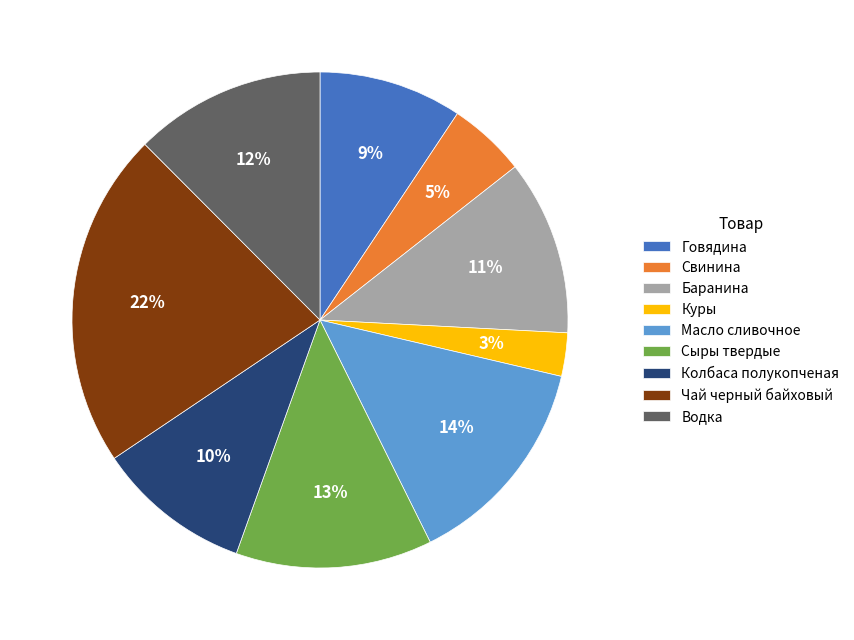

Count the number of slices in the pie.

9